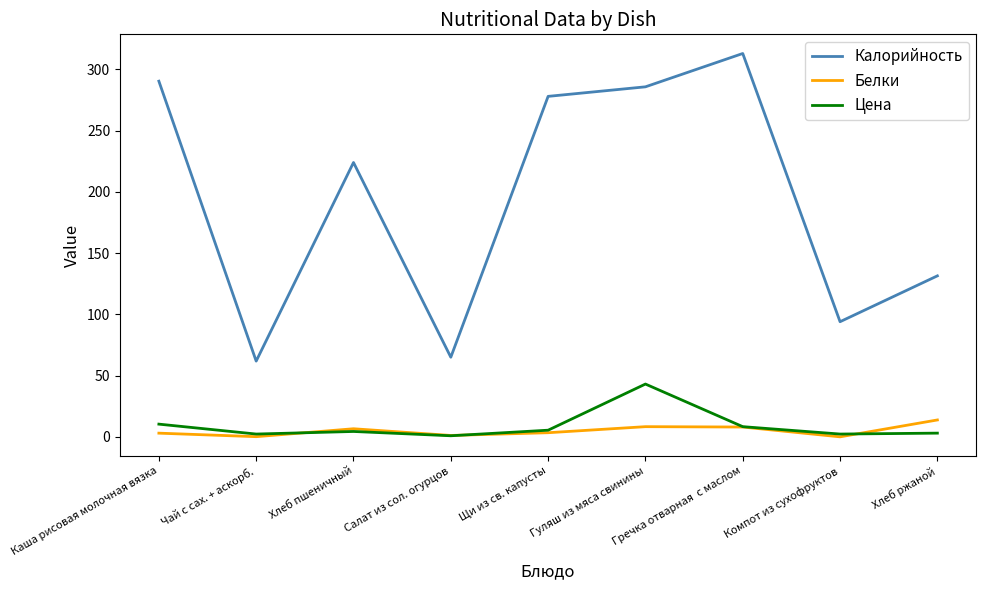

What is the difference between the Цена values at Салат из сол. огурцов and Гречка отварная  с маслом?

7.4